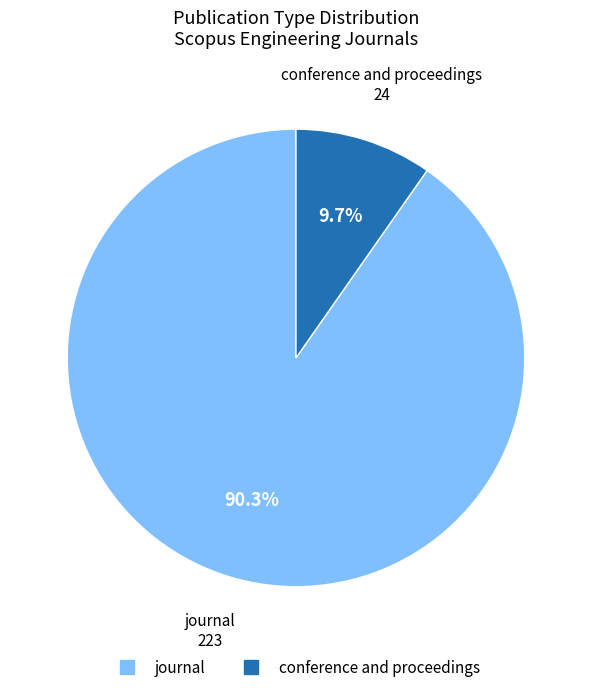

Is the sum of conference and proceedings and journal greater than half?

Yes